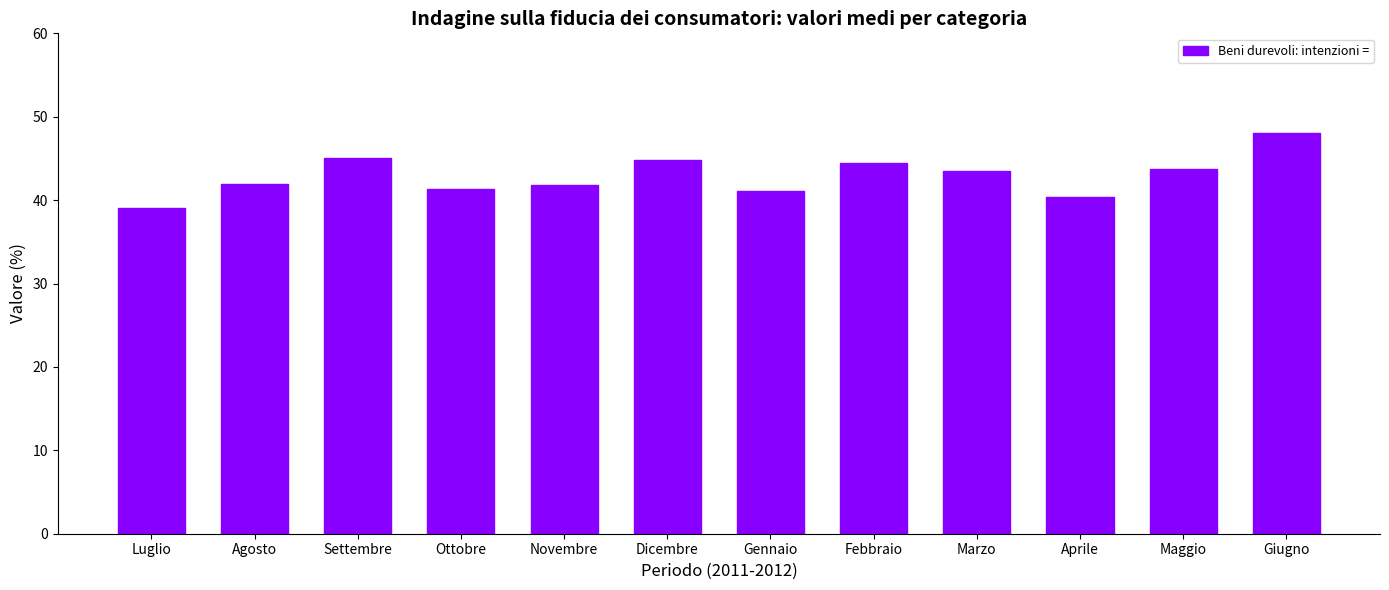

What is the label of the 12th bar from the left?

Giugno